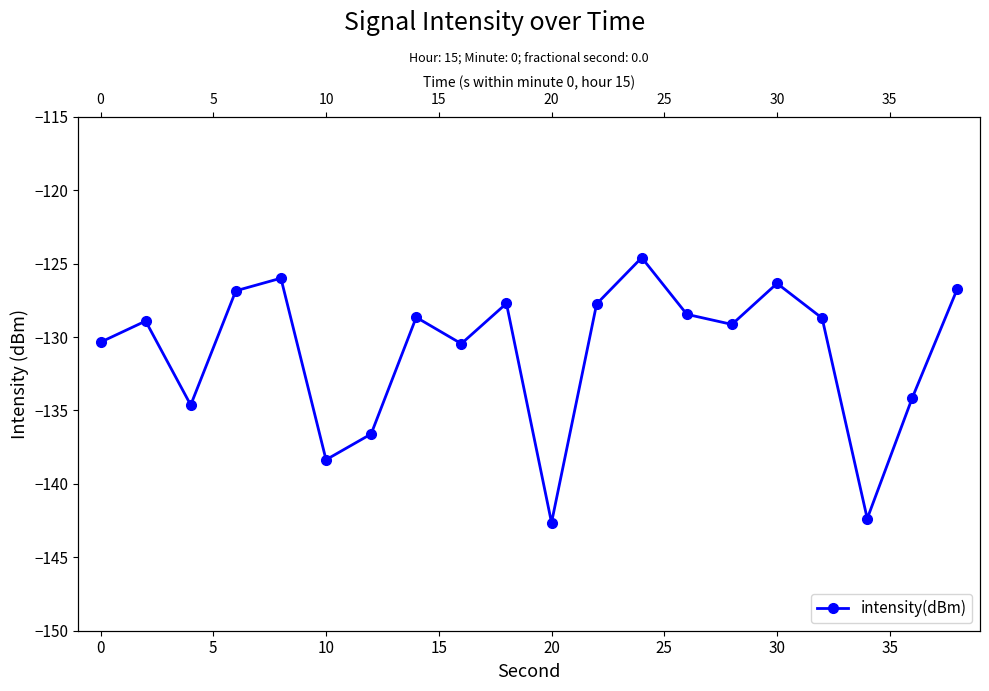

What is the minimum value shown in the chart?

-142.6